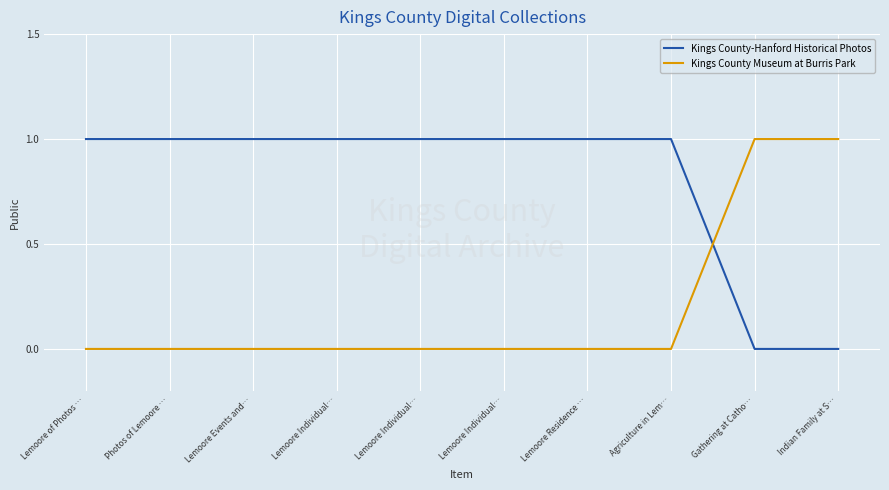

How many distinct data groups are displayed?

2